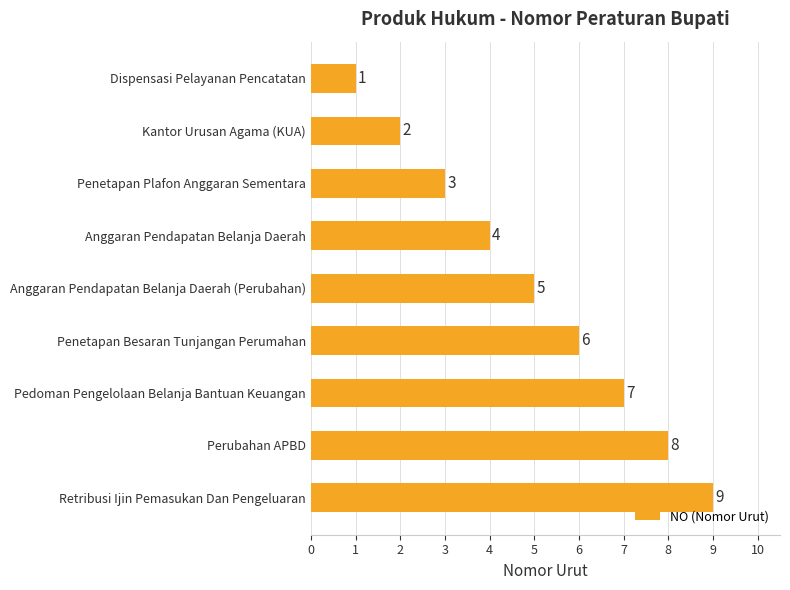

What is the label of the 5th bar from the top?

Anggaran Pendapatan Belanja Daerah (Perubahan)